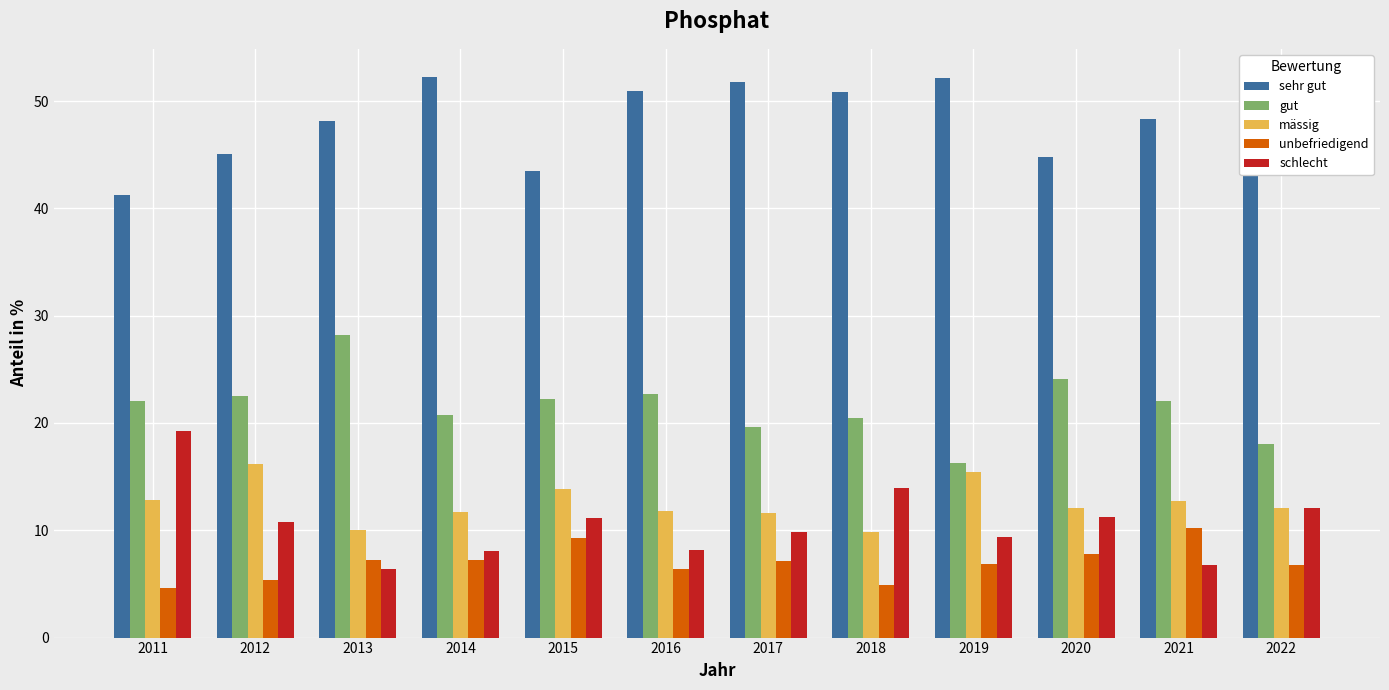

At how many categories does at least one series exceed 10?

12